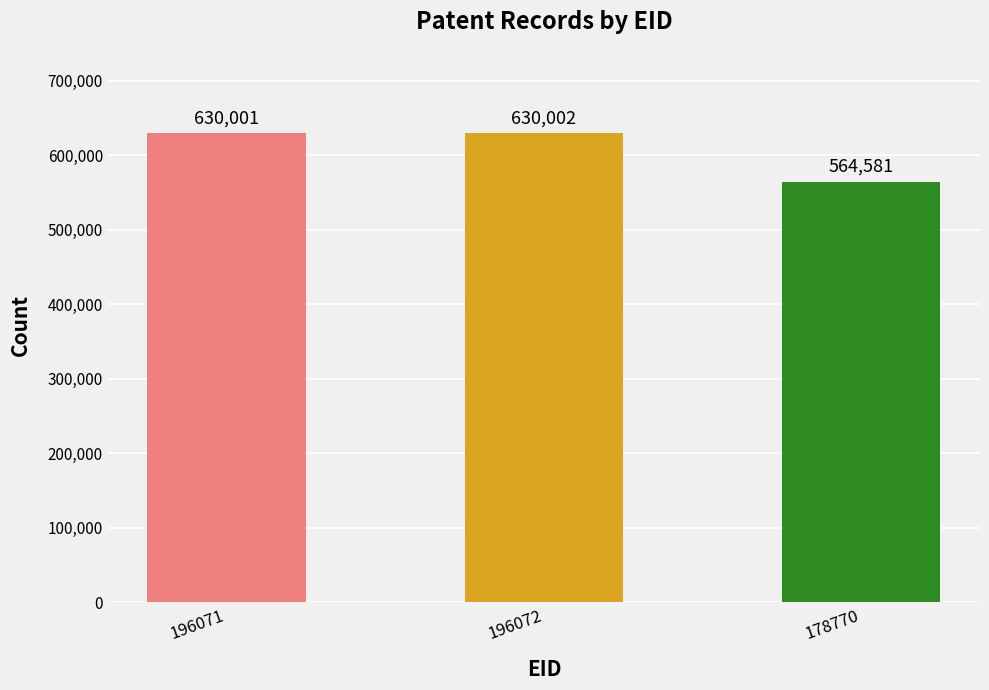

What is the sum of the values at 178770 and 196072?

1194583